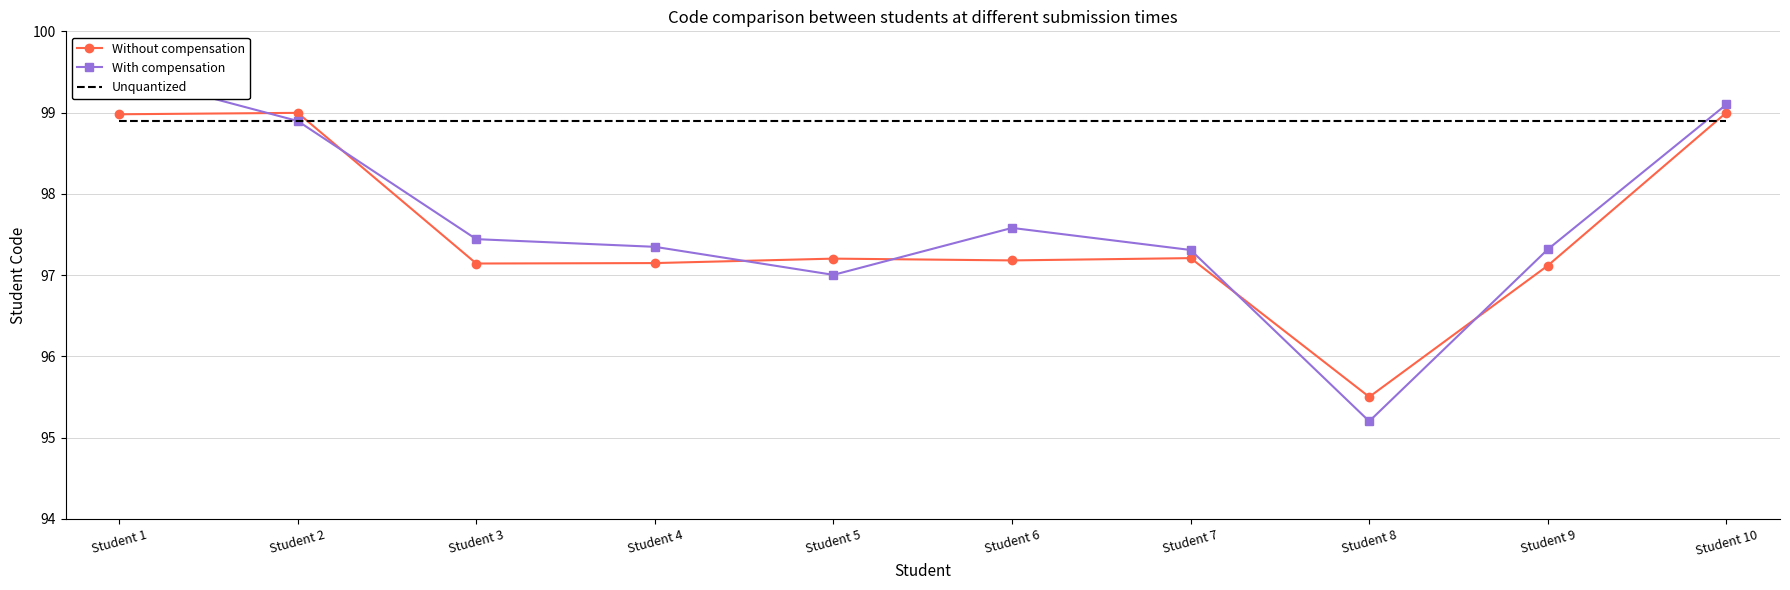

Reading left to right, transcribe all the data shown in this chart.

Without compensation: 99.0	99.0	97.1	97.1	97.2	97.2	97.2	95.5	97.1	99.0
With compensation: 99.5	98.9	97.4	97.3	97.0	97.6	97.3	95.2	97.3	99.1
Unquantized: 98.9	98.9	98.9	98.9	98.9	98.9	98.9	98.9	98.9	98.9